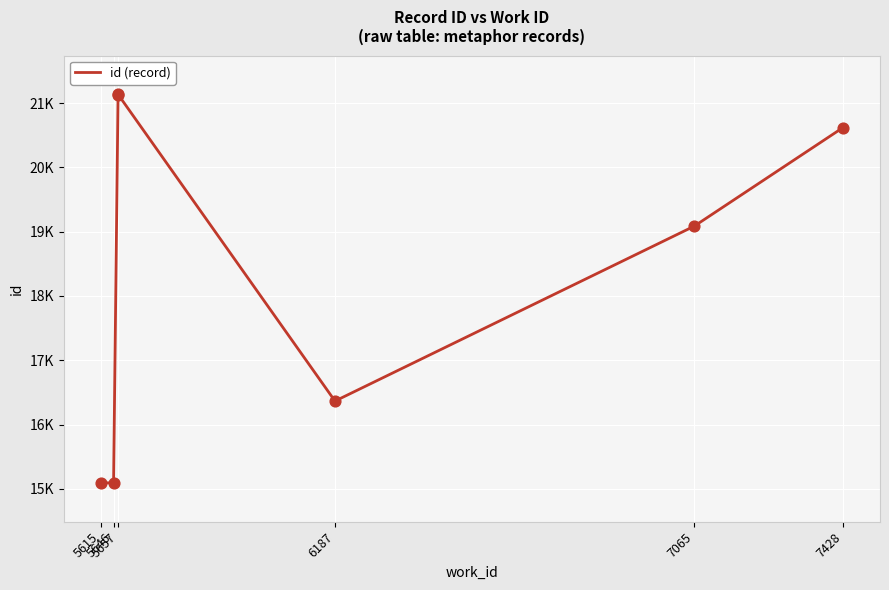

Which has a higher value, 5646 or 5657?

5657